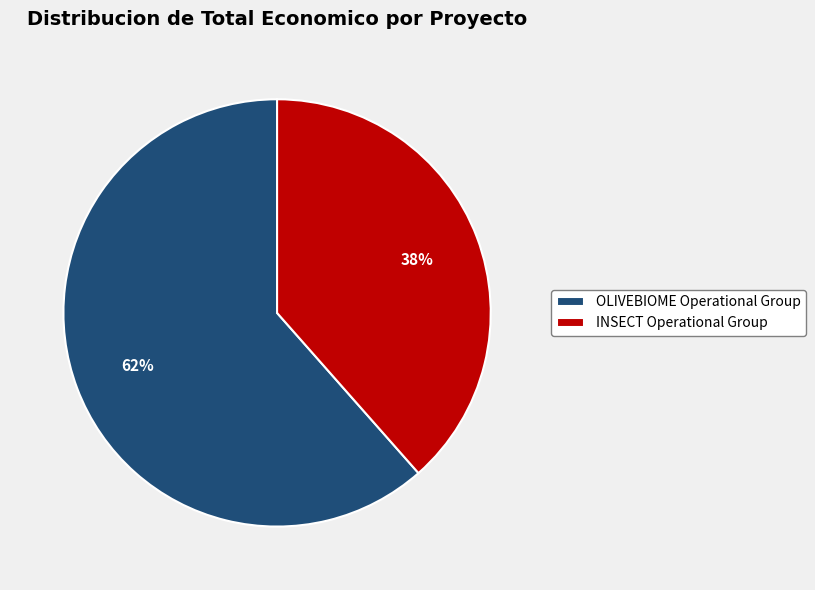

Which slice is the largest?

OLIVEBIOME Operational Group